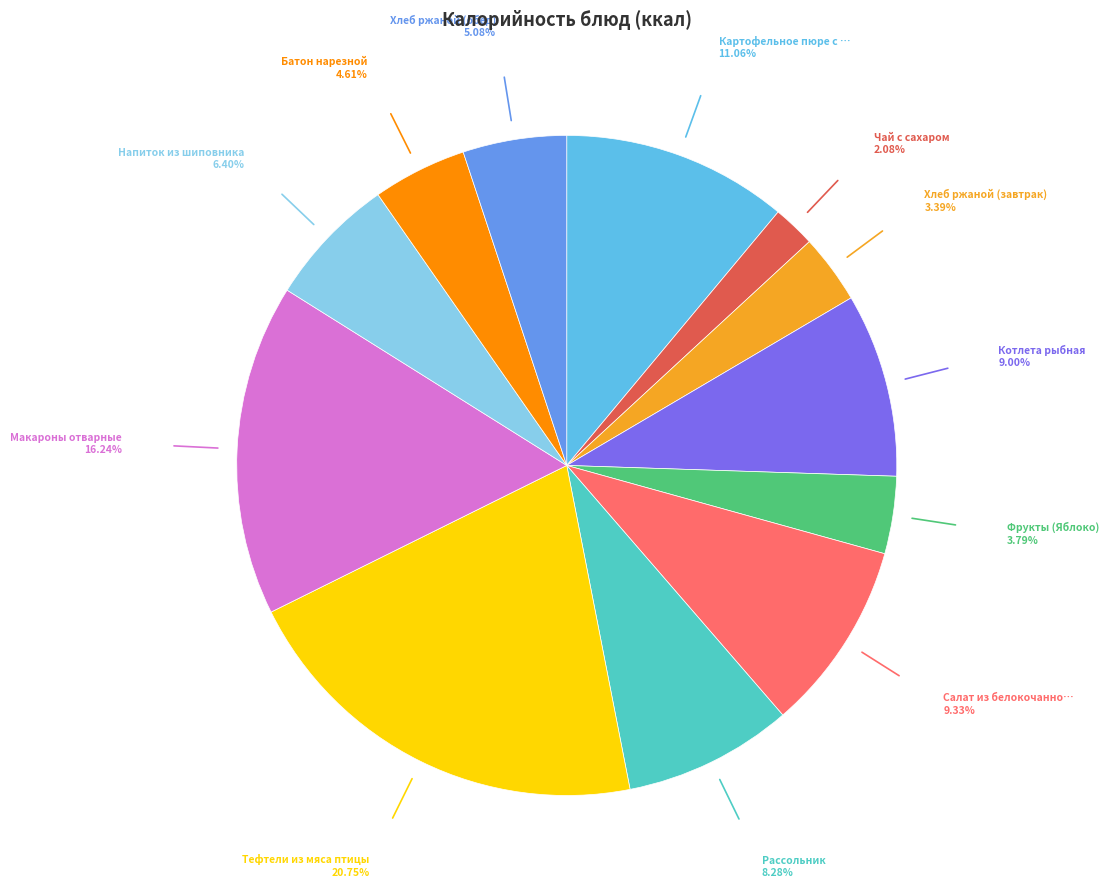

Is there any slice that represents more than half of the pie?

No